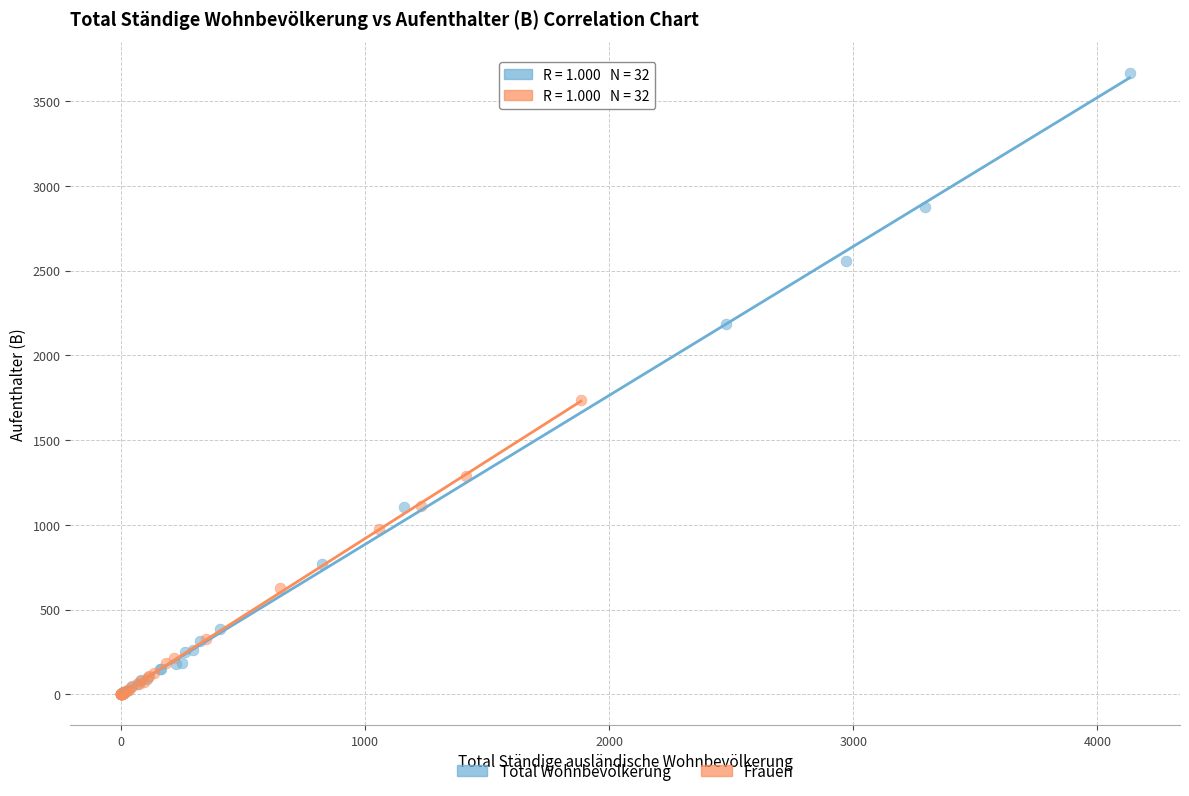

Which series contains the highest Y value?

Total Wohnbevölkerung